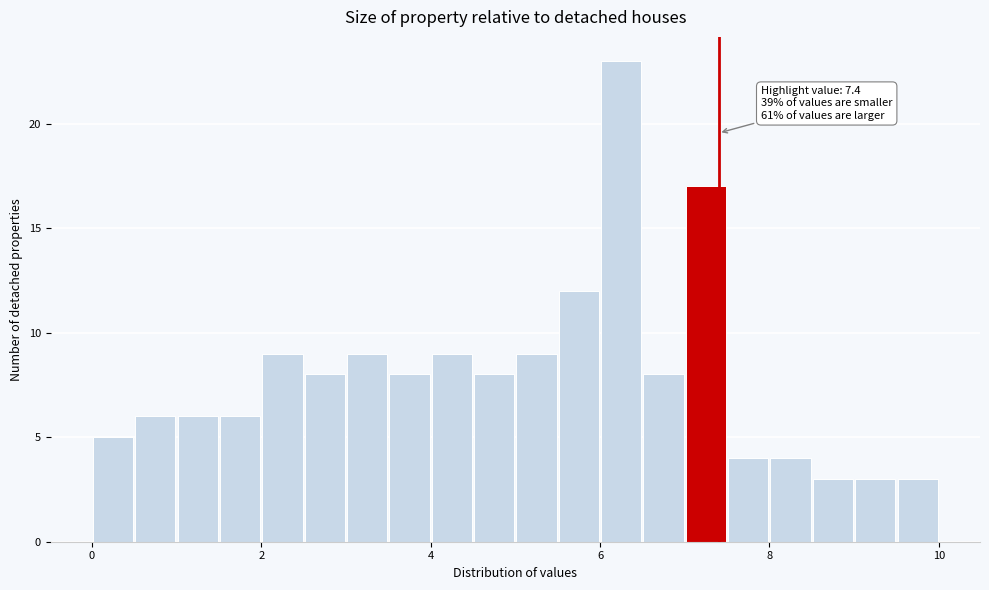

Around what value on the x-axis is the tallest bar? Give the approximate position of its centre, as read against the axis.

6.2